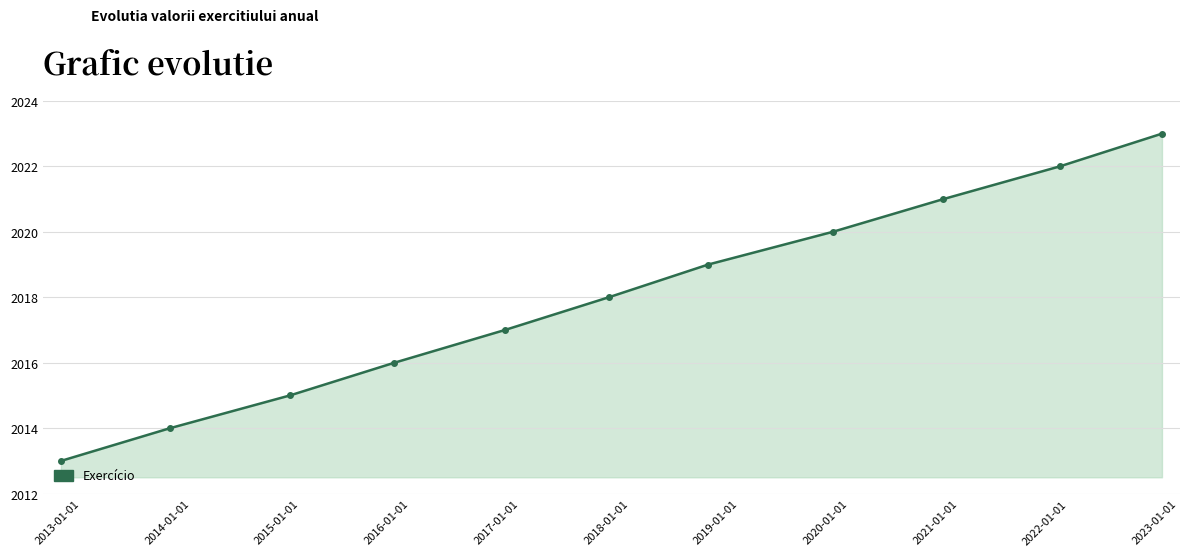

What is the difference between the maximum and minimum values?

10